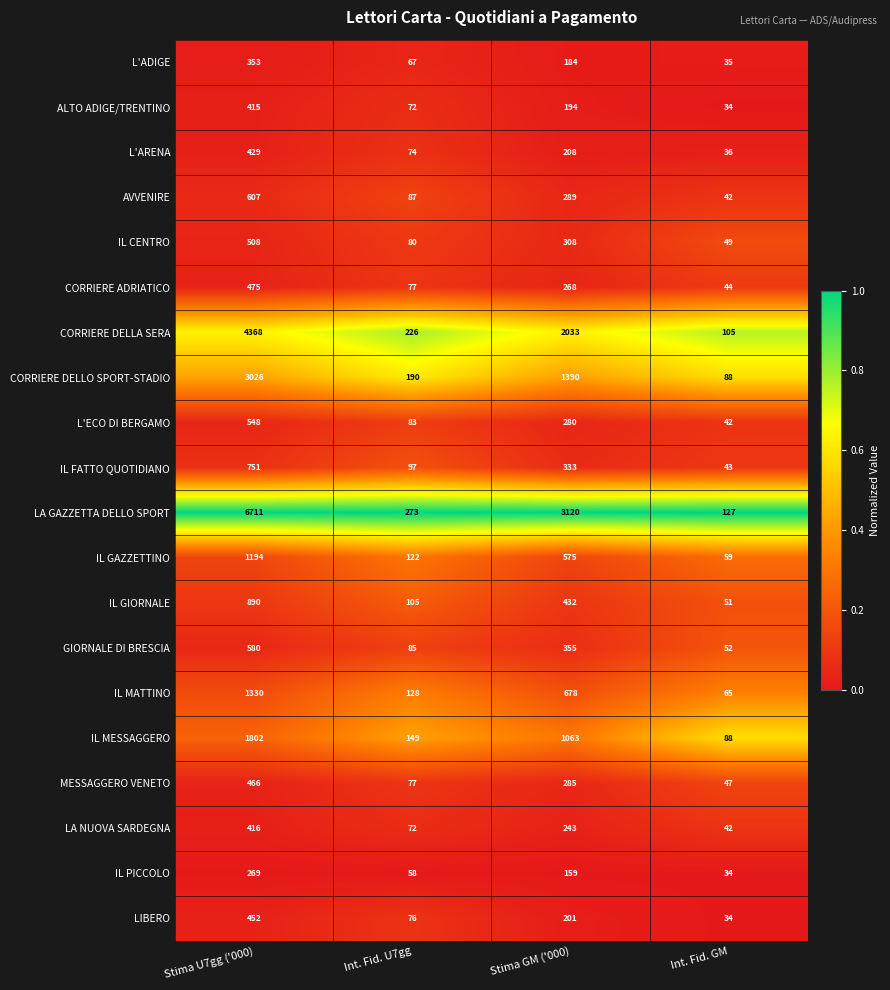

Which series has the largest range (max minus min)?

LA GAZZETTA DELLO SPORT